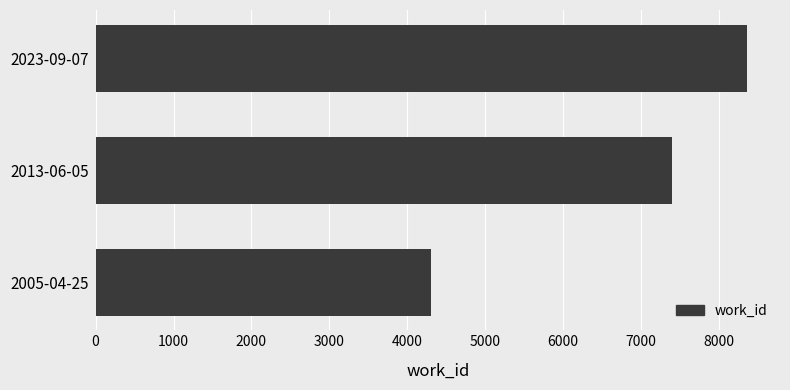

The value at 2023-09-07 is 8364. True or false?

True